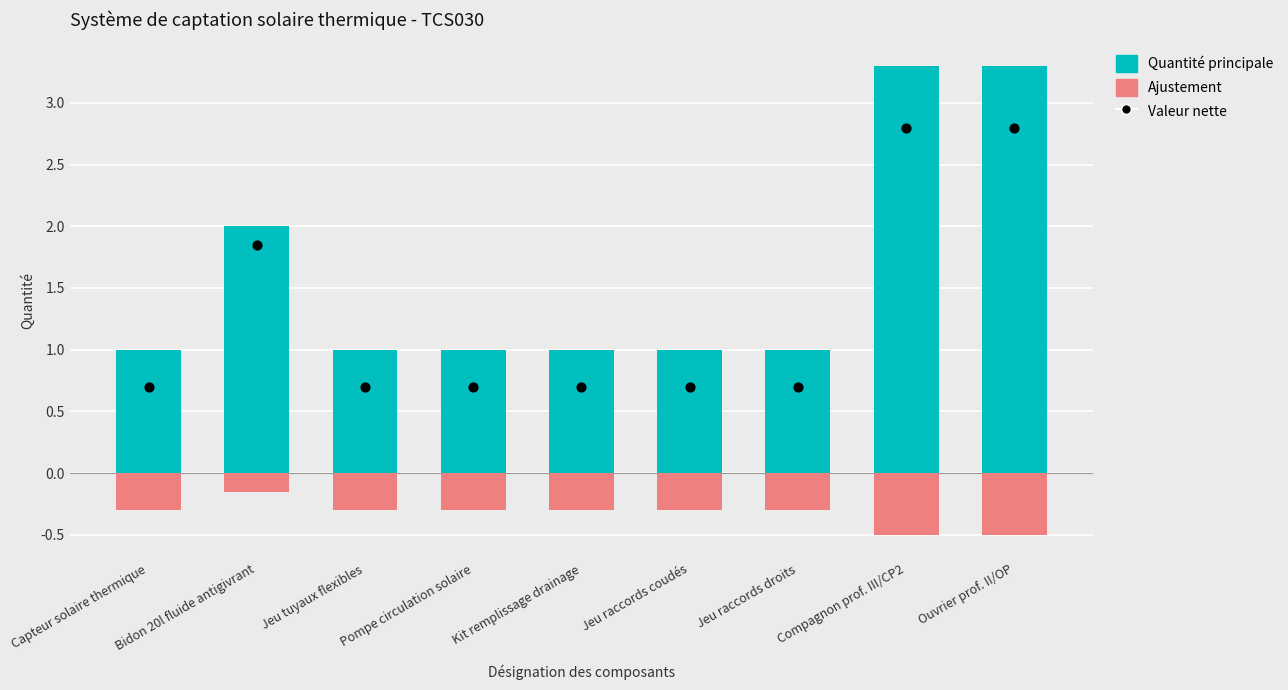

Which series has the largest Y range (max minus min)?

Quantité principale